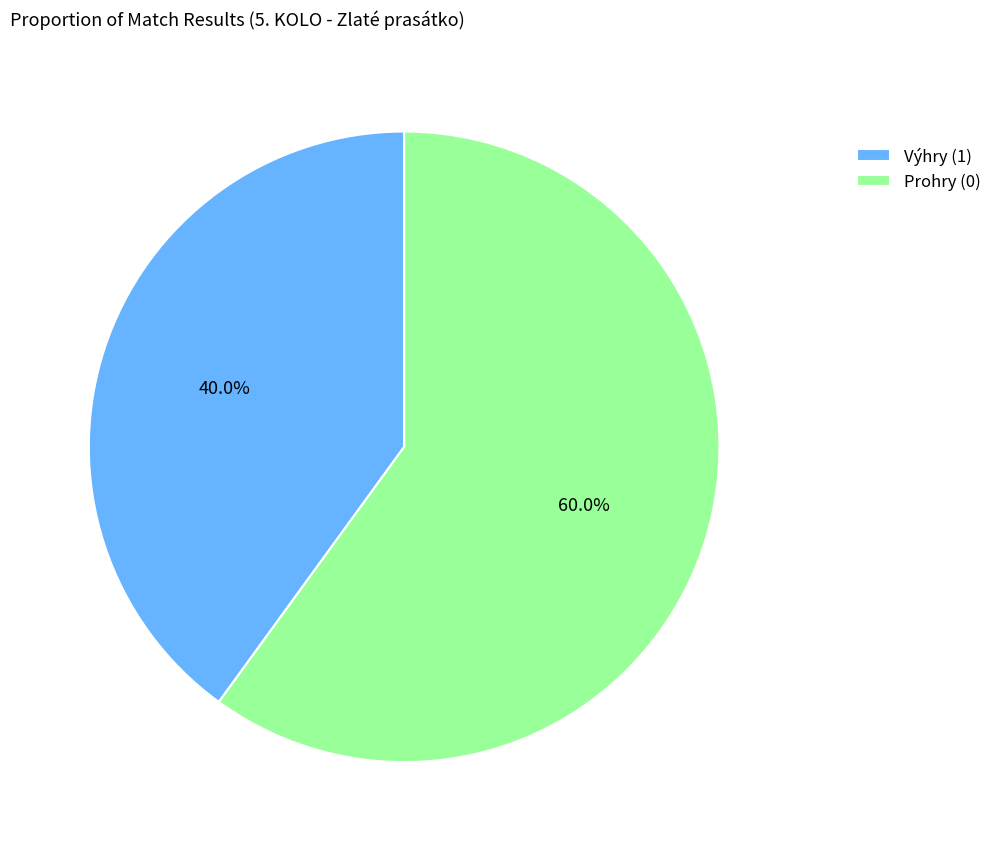

Between Výhry (1) and Prohry (0), which is larger?

Prohry (0)